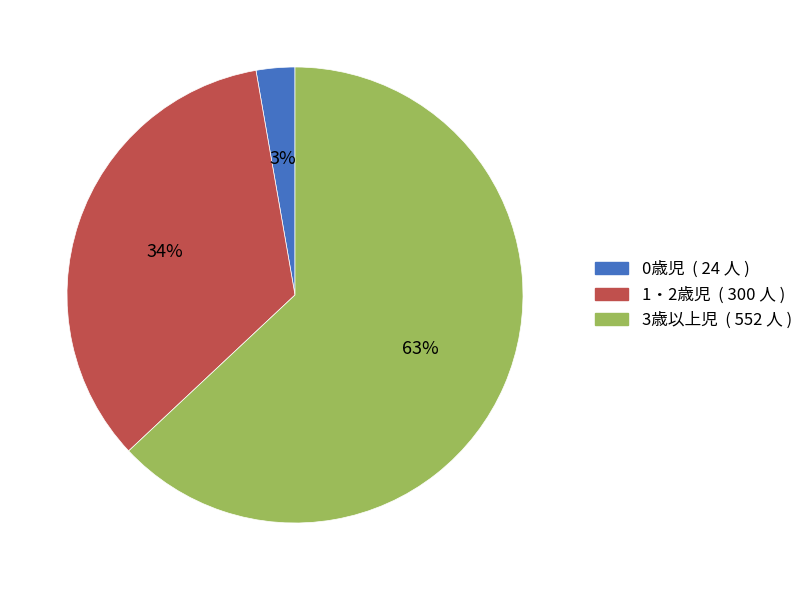

Which category has the biggest portion of the pie?

3歳以上児